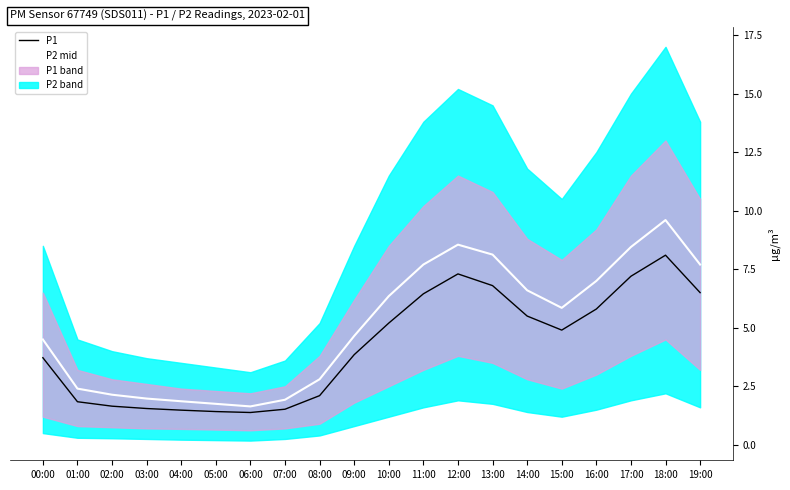

Which has a higher value, 05:00 or 09:00?

09:00